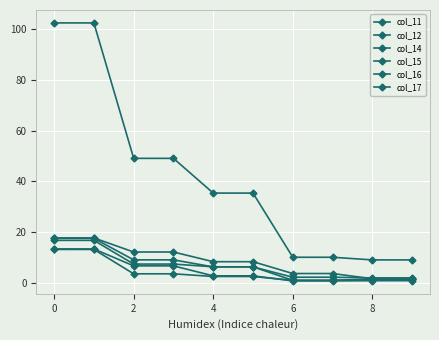

How many lines are shown in the chart?

6